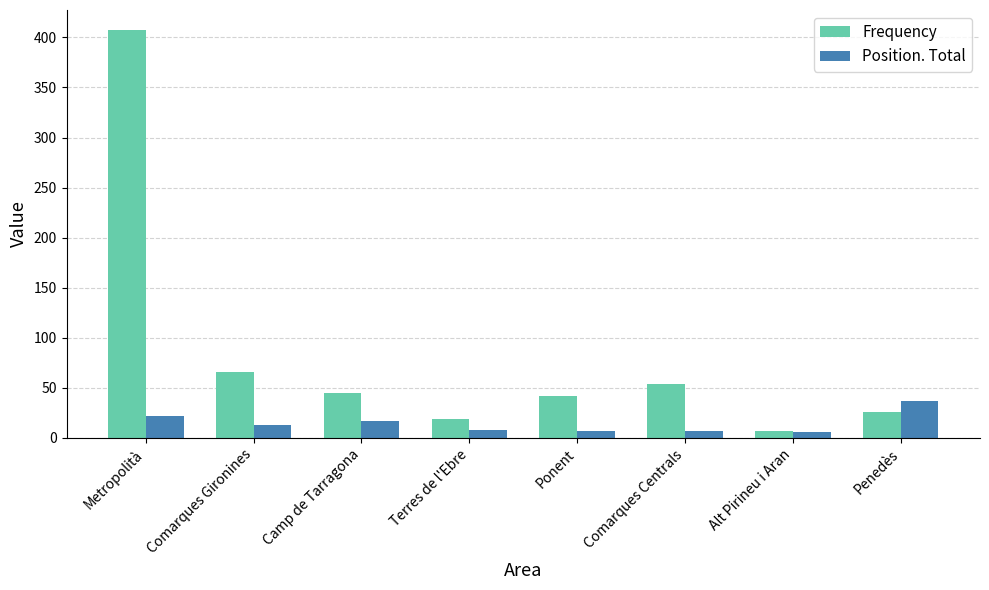

Rank the series by their average value, from lowest to highest.

Position. Total, Frequency